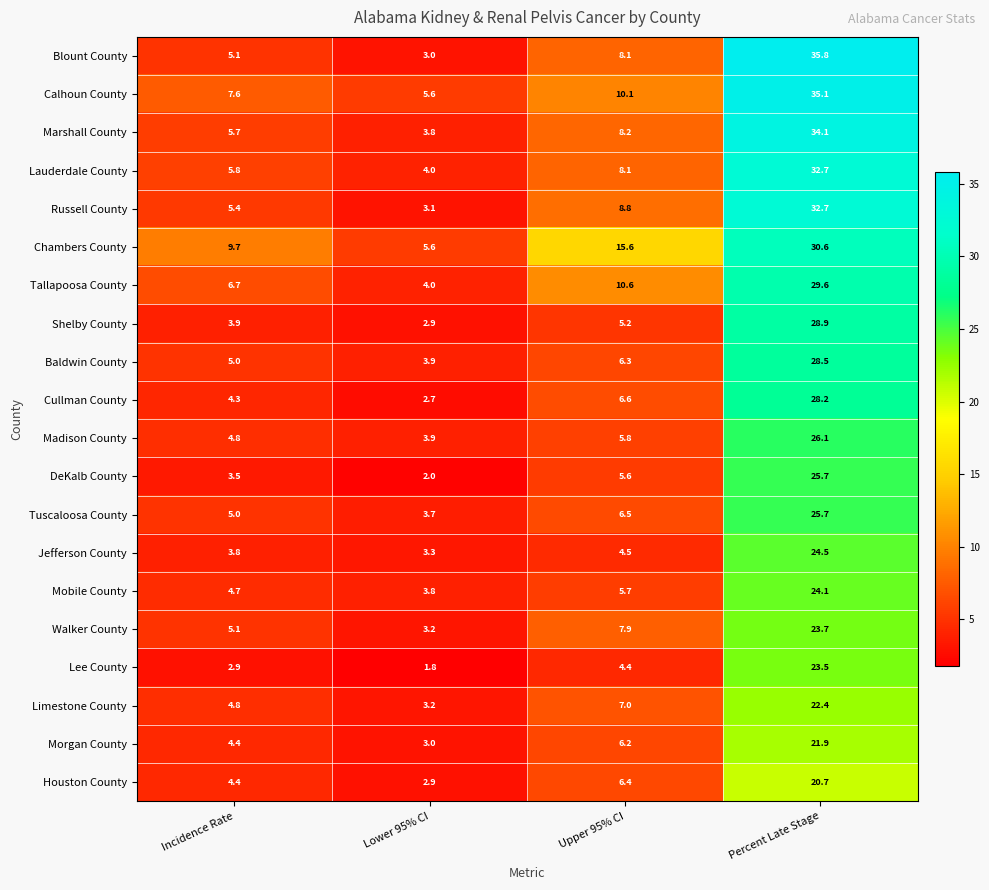

What is the difference between the Madison County values at Percent Late Stage and Lower 95% CI?

22.2